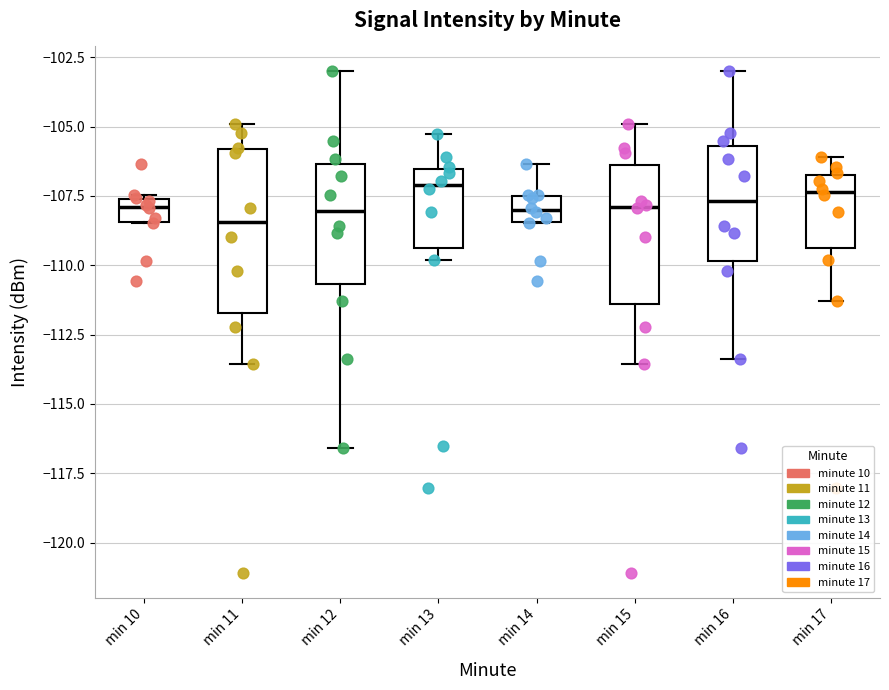

Where does the upper whisker of the box for min 14 end on the y-axis? The values are not printed on the chart, so give them approximately, as read against the axis.

-106.5